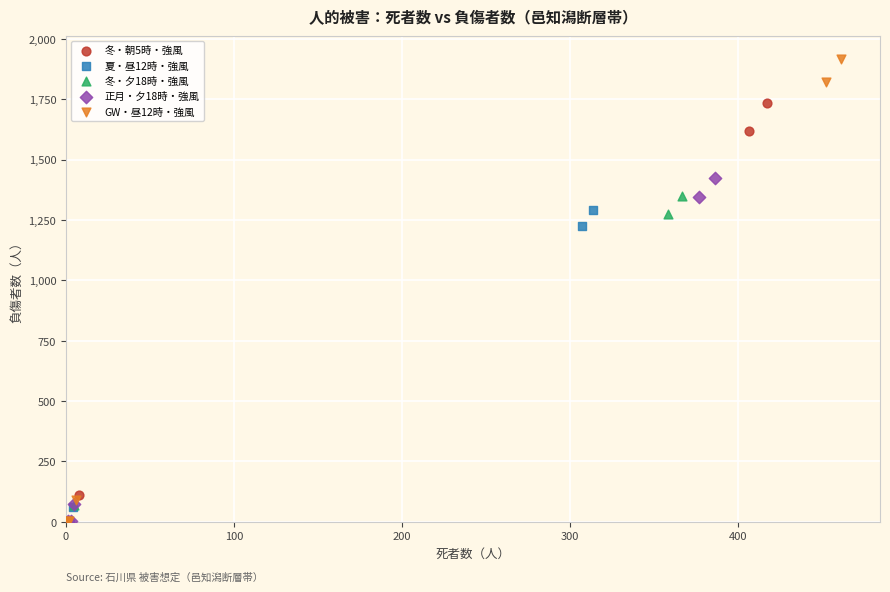

Which series has the widest spread of Y values?

GW・昼12時・強風